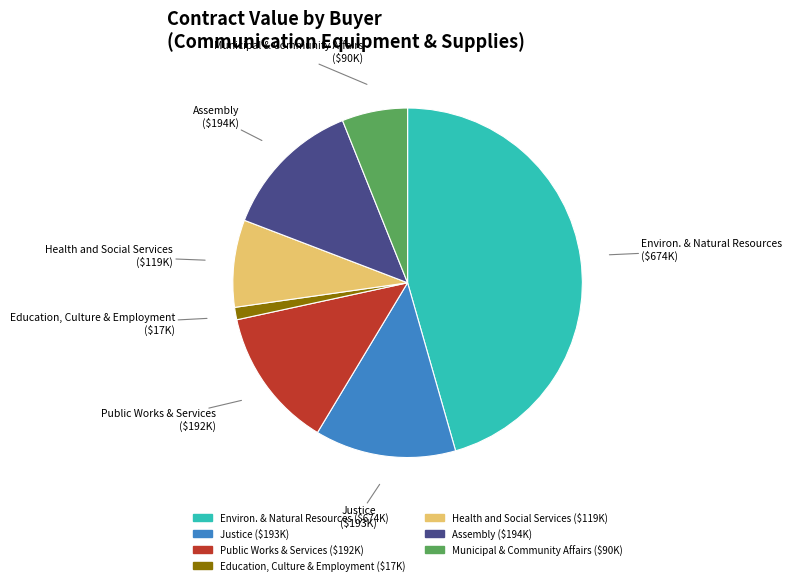

Does any single category account for the majority?

No